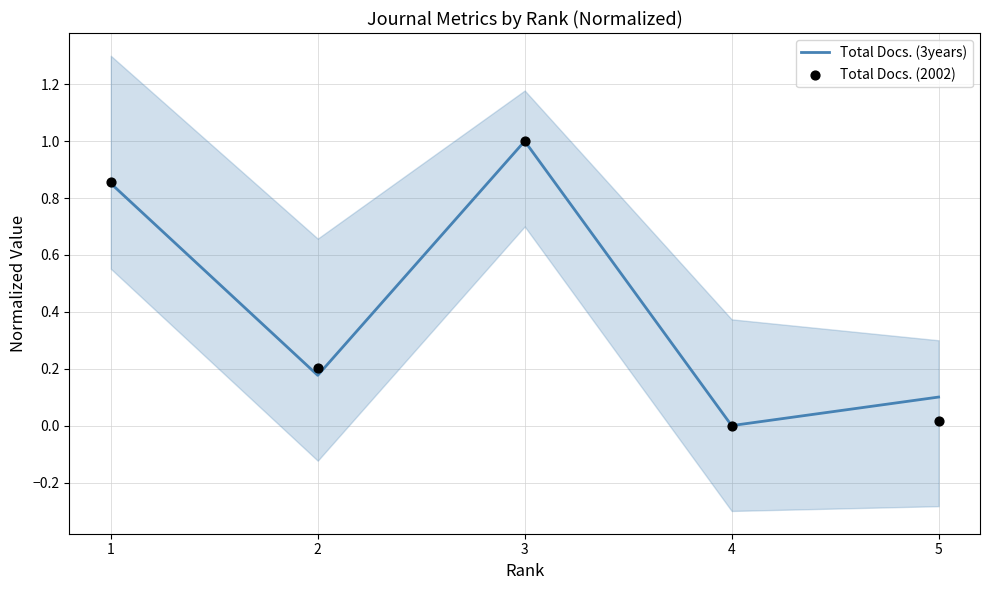

Which series has the largest total across all categories?

Total Docs. (3years)